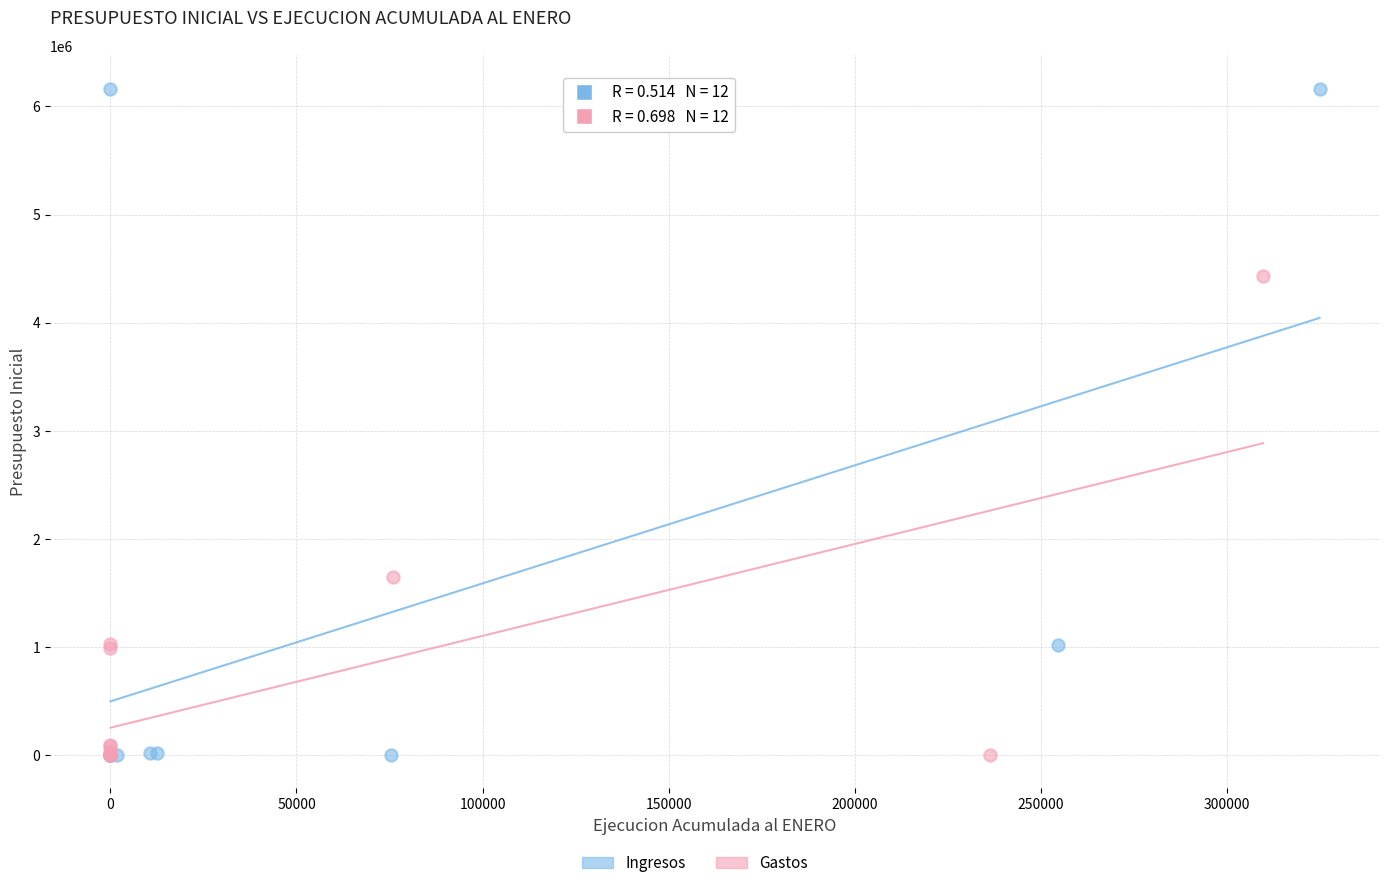

Which series contains the highest Y value?

Ingresos